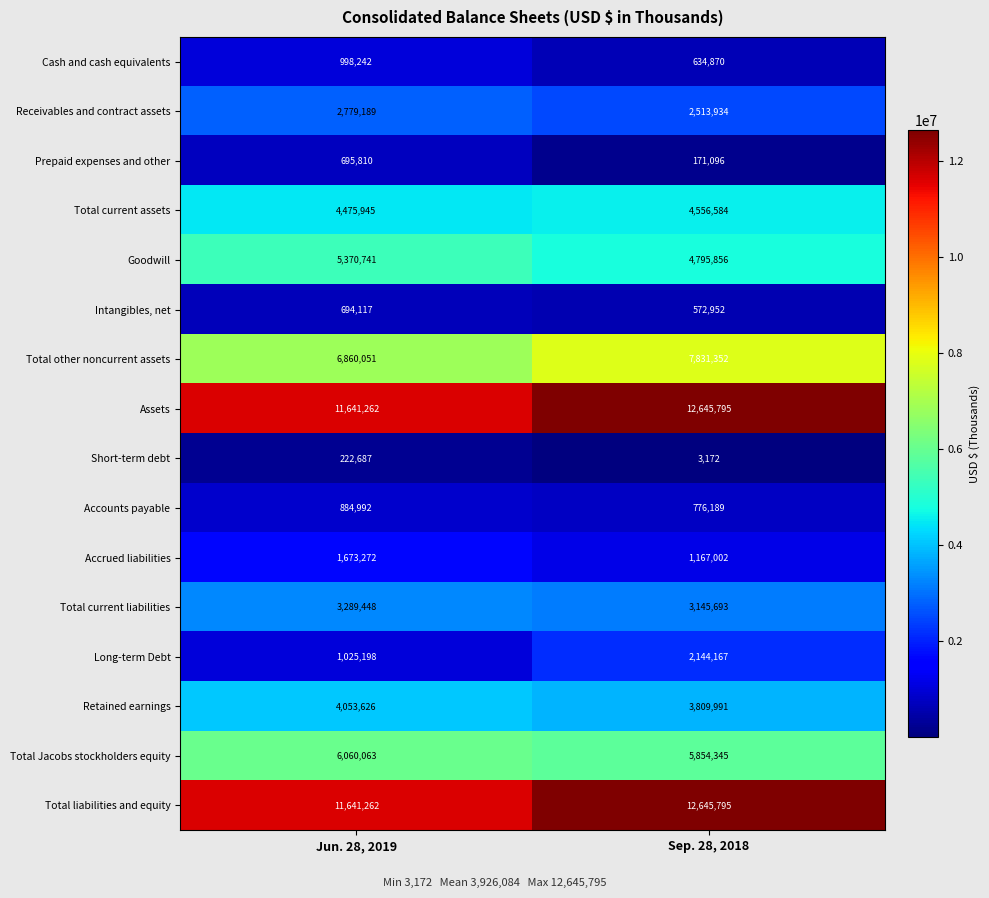

Between Jun. 28, 2019 and Sep. 28, 2018, which series saw the biggest shift?

Long-term Debt